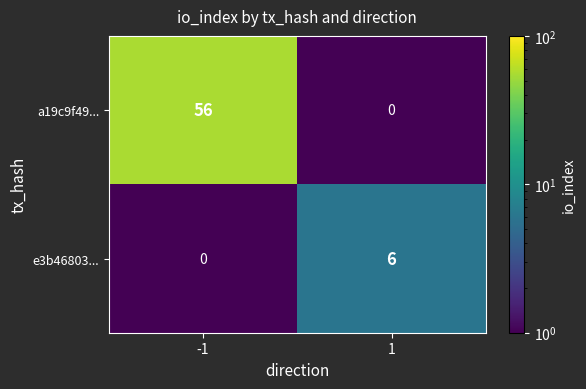

List the series in order of their overall mean, lowest first.

e3b46803..., a19c9f49...